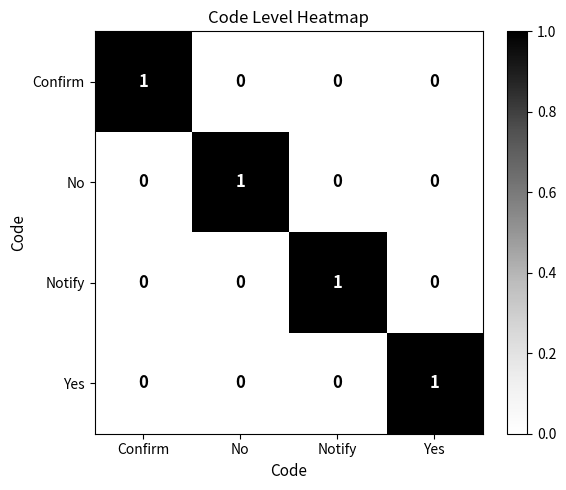

Is the value of Confirm at Yes greater than the value of Yes at Yes?

No